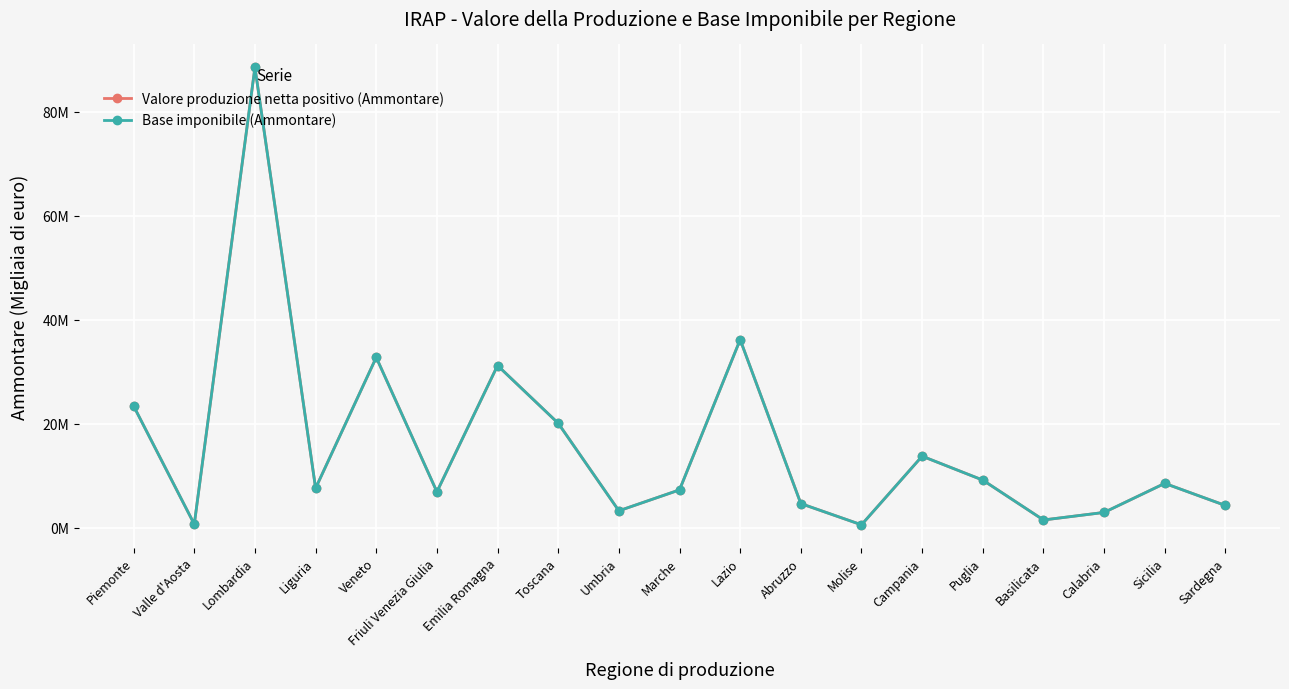

What is the difference between the second highest and second lowest values in the Valore produzione netta positivo (Ammontare) series?

35462260